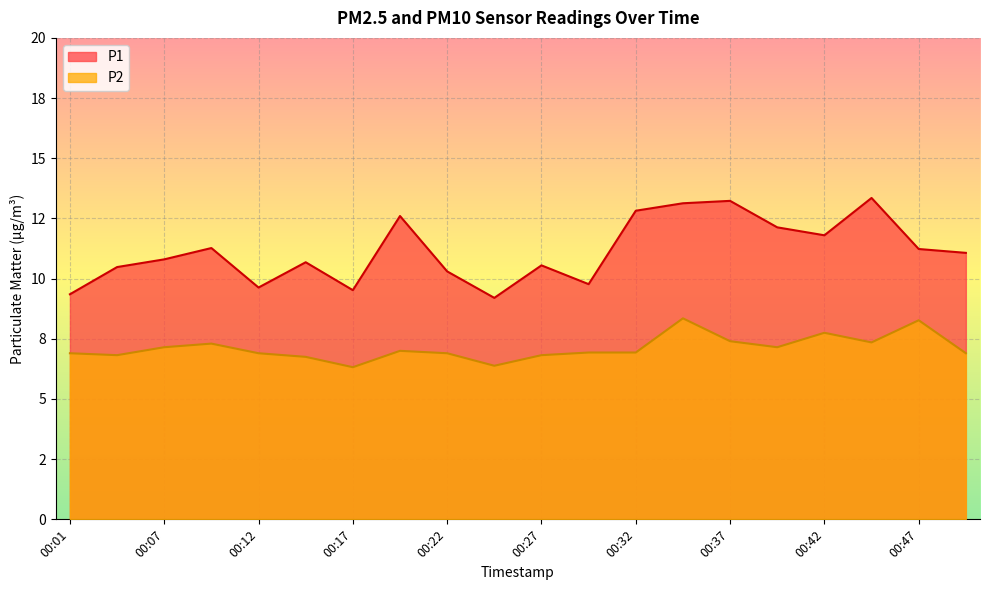

Which series has the largest range (max minus min)?

P1